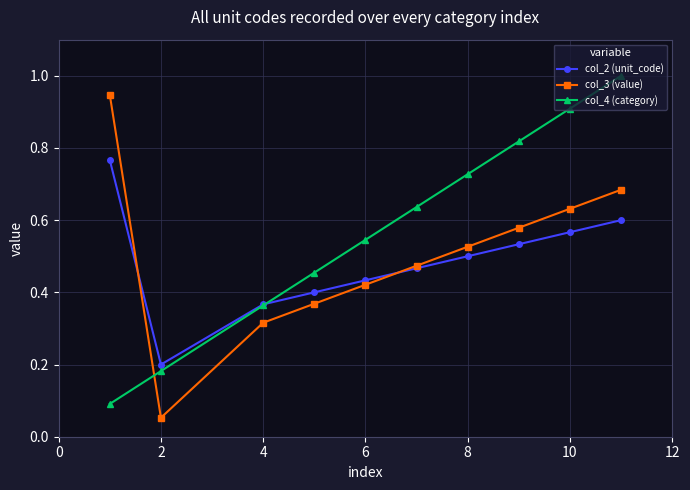

What is the greatest value displayed?

1.0